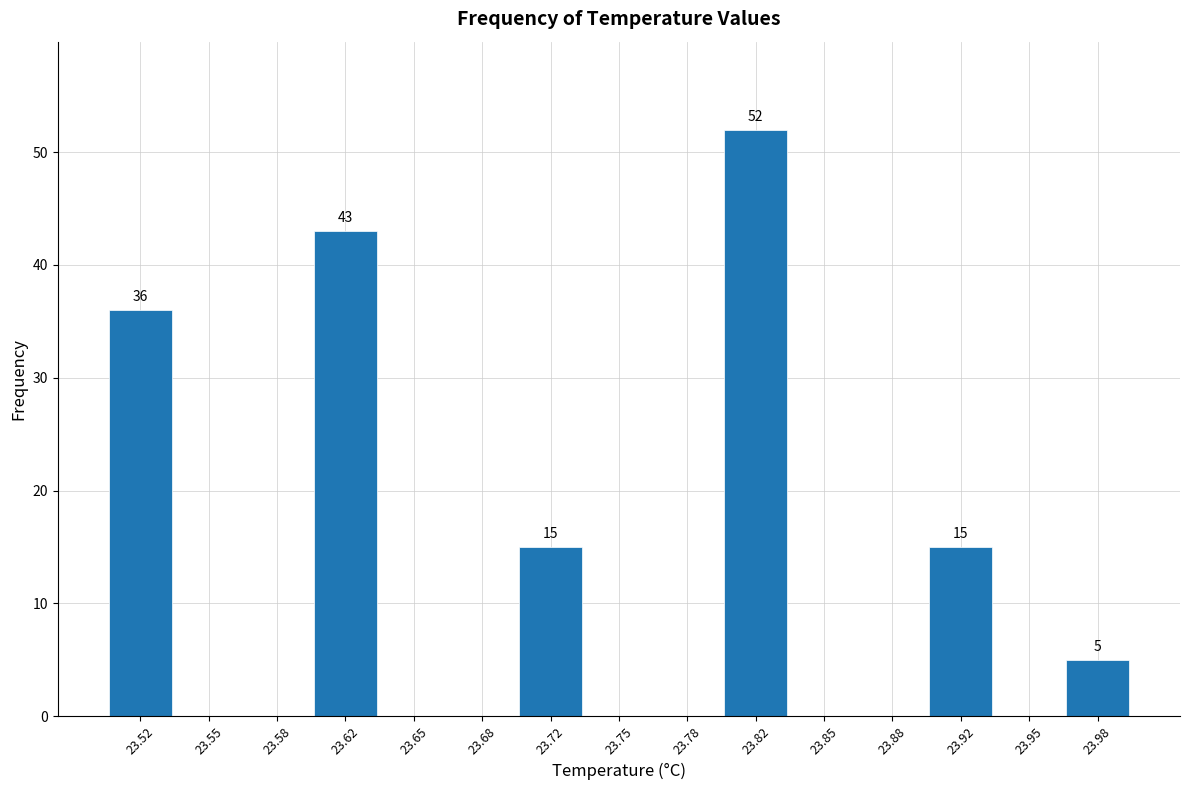

Which range on the x-axis has the tallest bar?

23.800 to 23.835